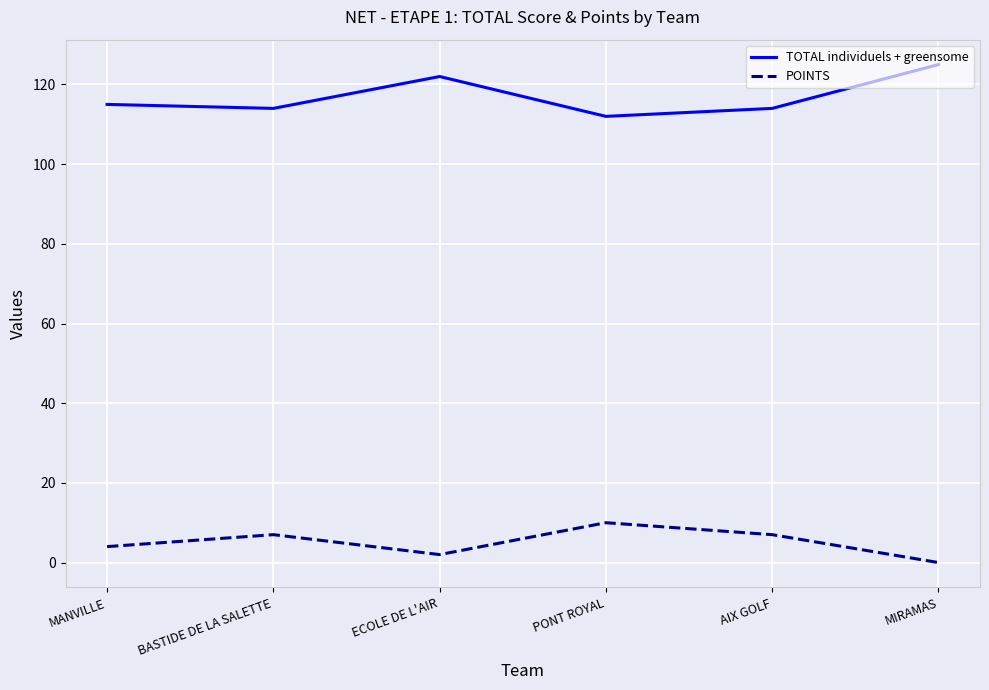

True or false: TOTAL individuels + greensome has a value of 112 at PONT ROYAL.

True